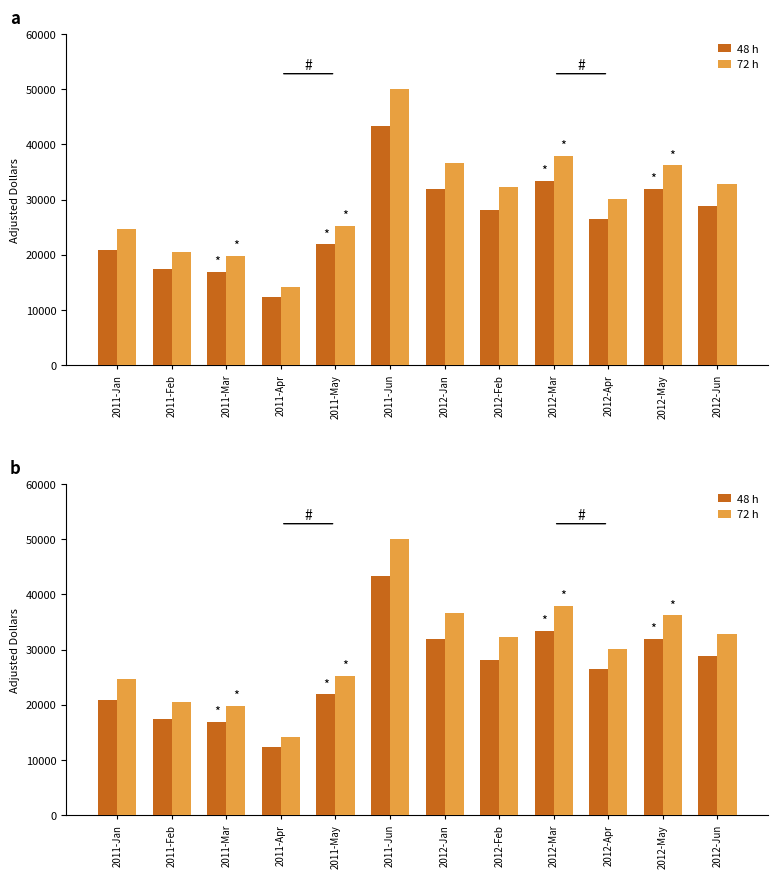

How many values in the 48 h series are below 28169?

6